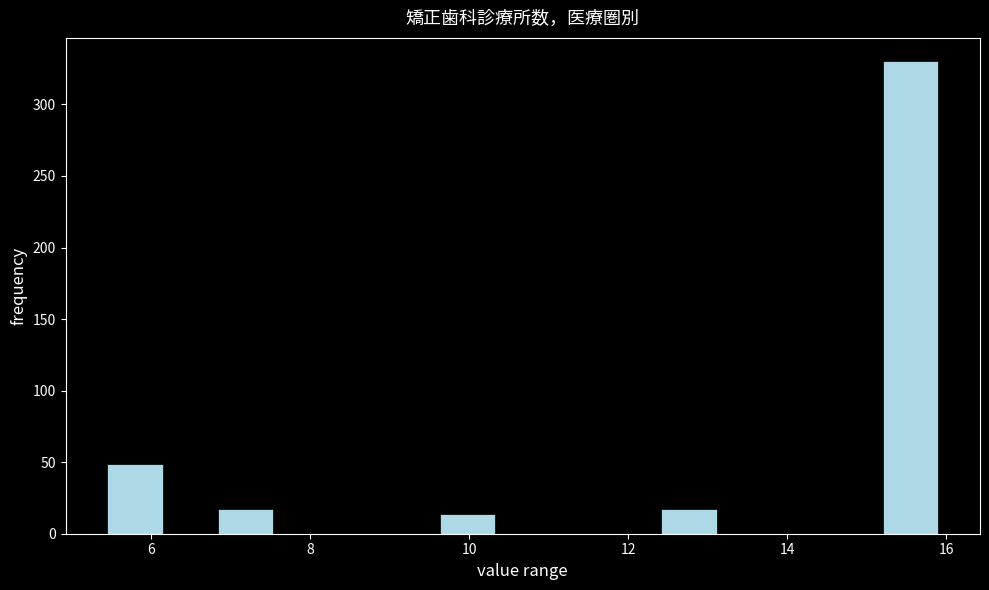

Around what value on the x-axis is the tallest bar? Give the approximate position of its centre, as read against the axis.

15.6